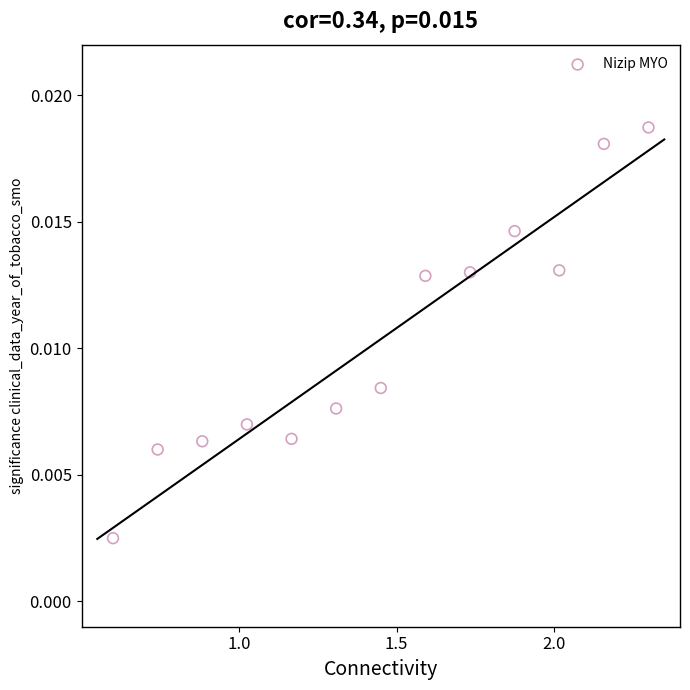

What is the range of X values (max minus min)?

1.7